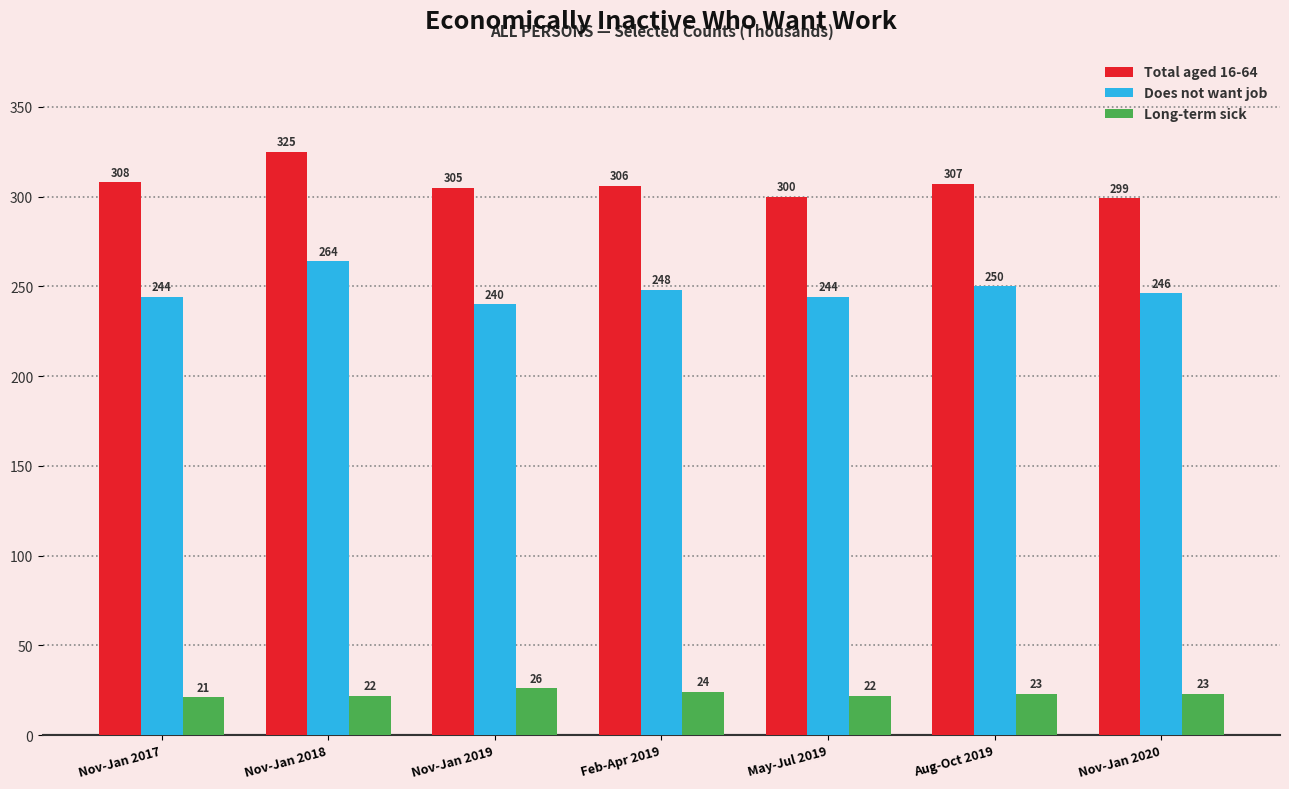

What is the sum of all Total aged 16-64 values?

2150